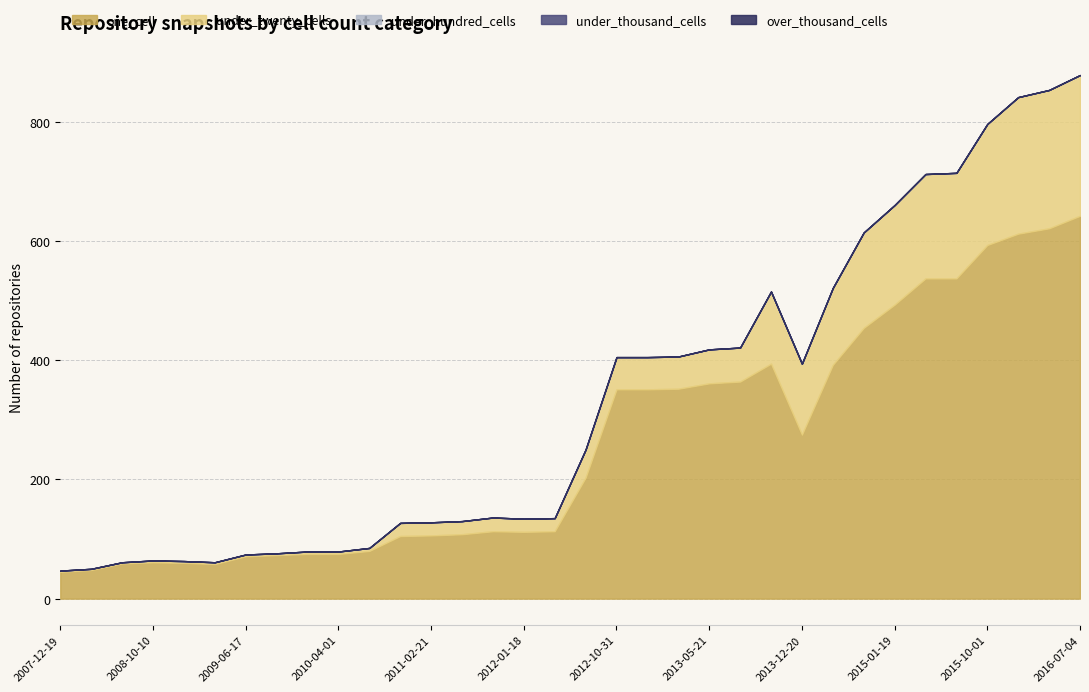

What is the greatest value displayed?

642